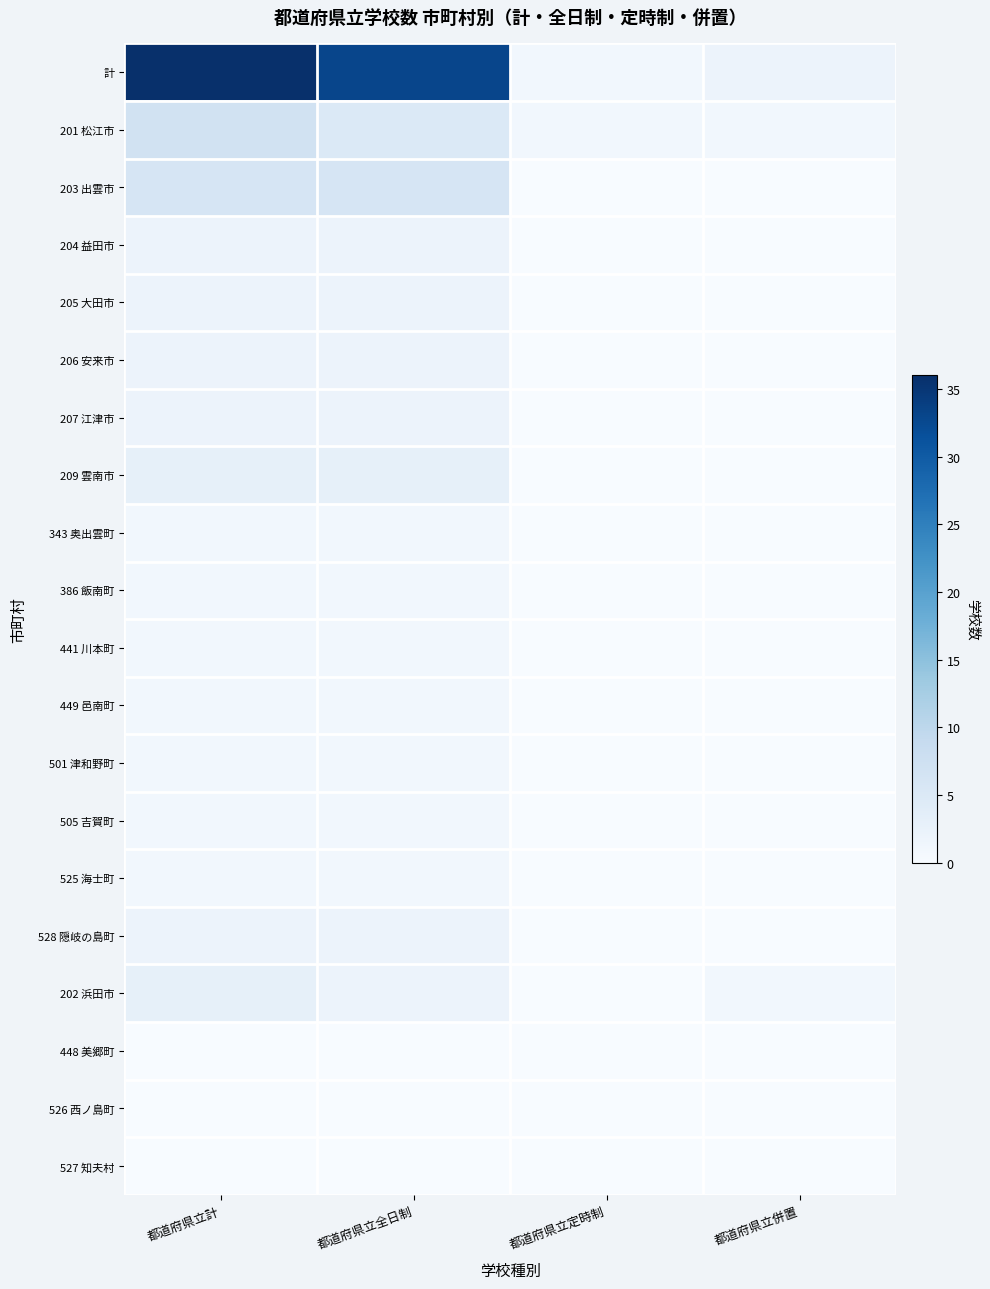

Reading left to right, extract all data points from this chart.

計: 都道府県立計=36	都道府県立全日制=33	都道府県立定時制=1	都道府県立併置=2
201 松江市: 都道府県立計=7	都道府県立全日制=5	都道府県立定時制=1	都道府県立併置=1
203 出雲市: 都道府県立計=6	都道府県立全日制=6	都道府県立定時制=0	都道府県立併置=0
204 益田市: 都道府県立計=2	都道府県立全日制=2	都道府県立定時制=0	都道府県立併置=0
205 大田市: 都道府県立計=2	都道府県立全日制=2	都道府県立定時制=0	都道府県立併置=0
206 安来市: 都道府県立計=2	都道府県立全日制=2	都道府県立定時制=0	都道府県立併置=0
207 江津市: 都道府県立計=2	都道府県立全日制=2	都道府県立定時制=0	都道府県立併置=0
209 雲南市: 都道府県立計=3	都道府県立全日制=3	都道府県立定時制=0	都道府県立併置=0
343 奥出雲町: 都道府県立計=1	都道府県立全日制=1	都道府県立定時制=0	都道府県立併置=0
386 飯南町: 都道府県立計=1	都道府県立全日制=1	都道府県立定時制=0	都道府県立併置=0
441 川本町: 都道府県立計=1	都道府県立全日制=1	都道府県立定時制=0	都道府県立併置=0
449 邑南町: 都道府県立計=1	都道府県立全日制=1	都道府県立定時制=0	都道府県立併置=0
501 津和野町: 都道府県立計=1	都道府県立全日制=1	都道府県立定時制=0	都道府県立併置=0
505 吉賀町: 都道府県立計=1	都道府県立全日制=1	都道府県立定時制=0	都道府県立併置=0
525 海士町: 都道府県立計=1	都道府県立全日制=1	都道府県立定時制=0	都道府県立併置=0
528 隠岐の島町: 都道府県立計=2	都道府県立全日制=2	都道府県立定時制=0	都道府県立併置=0
202 浜田市: 都道府県立計=3	都道府県立全日制=2	都道府県立定時制=0	都道府県立併置=1
448 美郷町: 都道府県立計=0	都道府県立全日制=0	都道府県立定時制=0	都道府県立併置=0
526 西ノ島町: 都道府県立計=0	都道府県立全日制=0	都道府県立定時制=0	都道府県立併置=0
527 知夫村: 都道府県立計=0	都道府県立全日制=0	都道府県立定時制=0	都道府県立併置=0